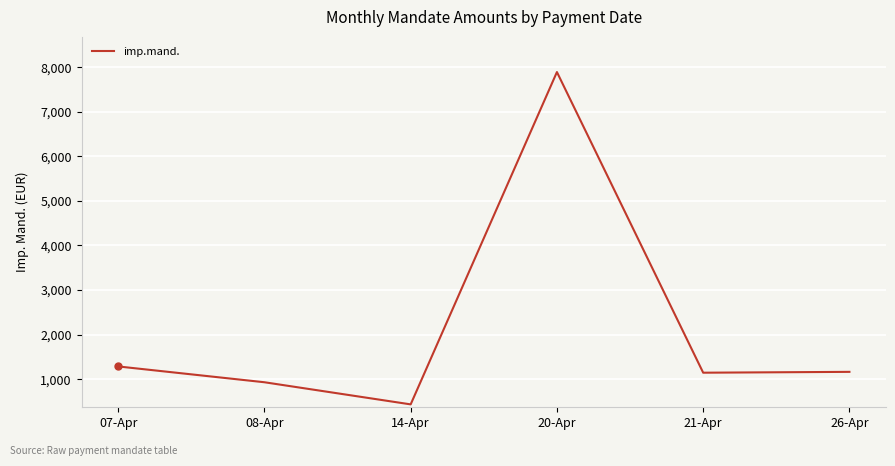

Which label corresponds to the largest value in the chart?

20-Apr